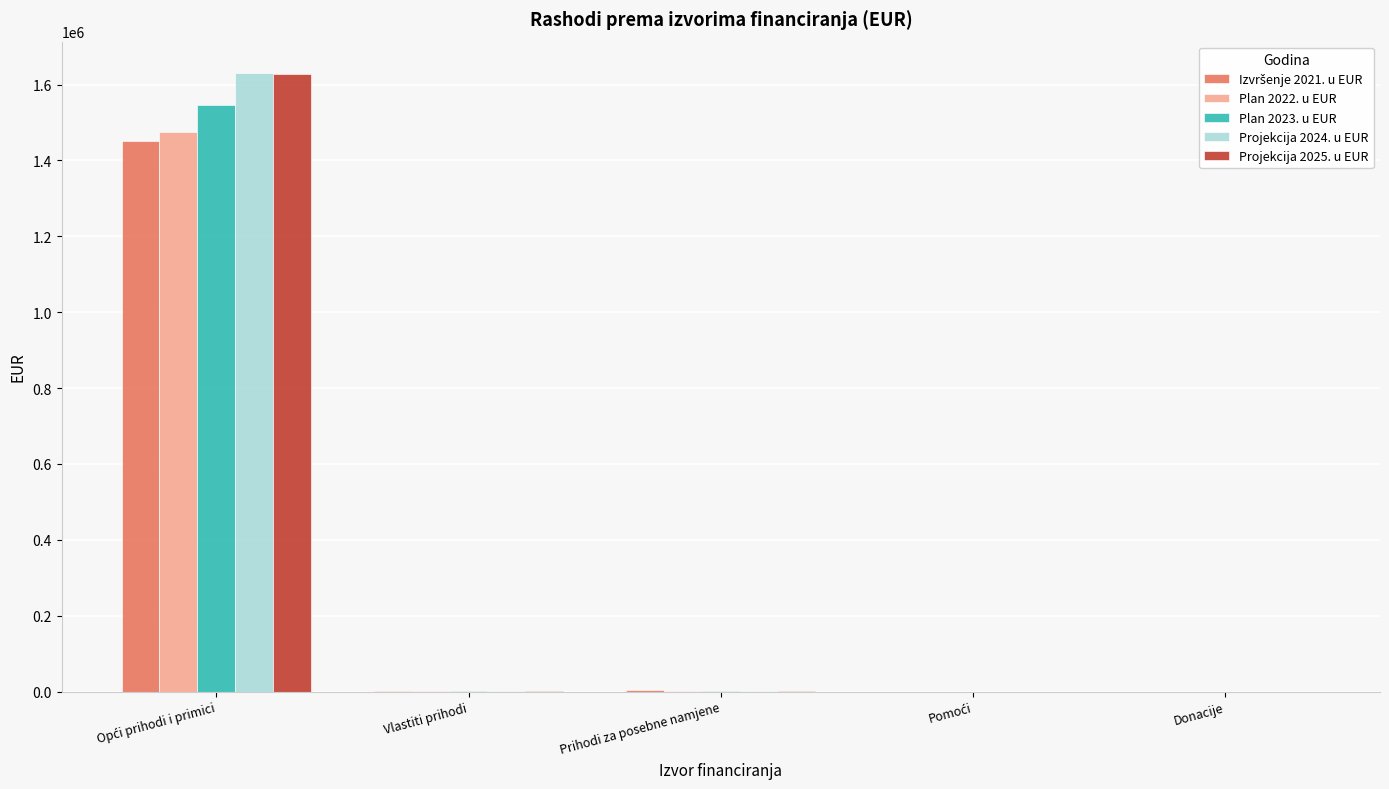

What is the sum of all Plan 2022. u EUR values?

1476846.5